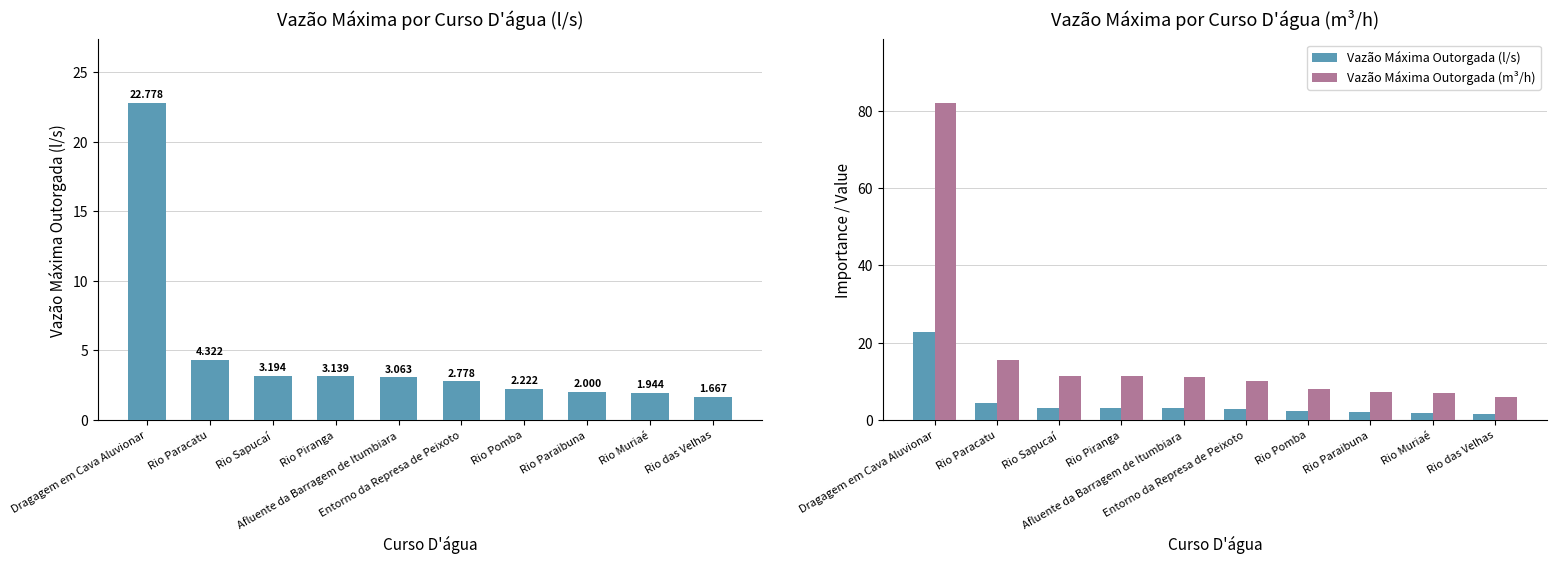

Which category has the lowest value in the Vazão Máxima Outorgada (m³/h) series?

Rio das Velhas